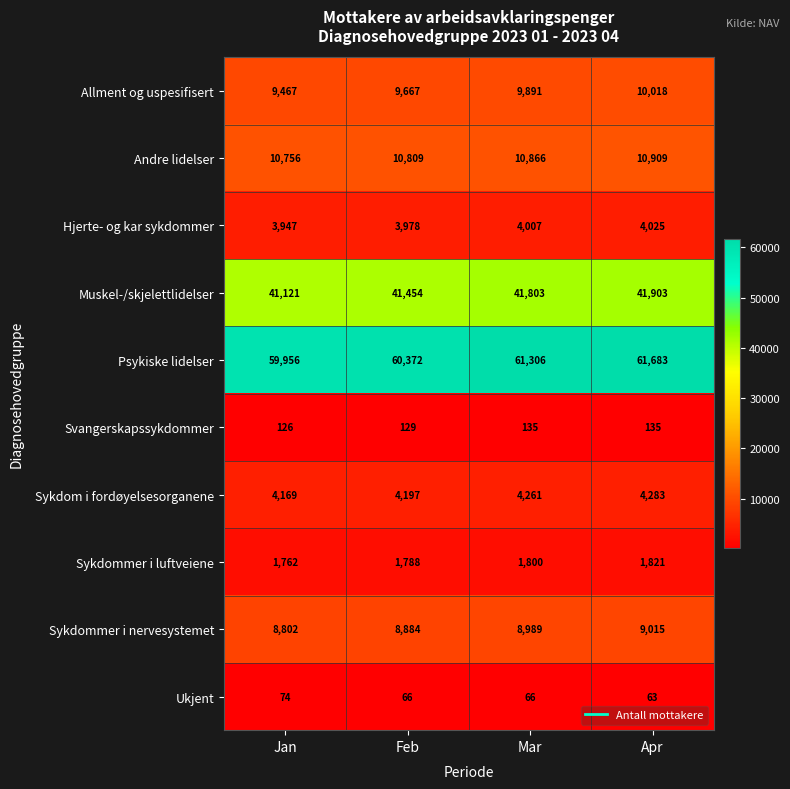

At which category is the sum across all series the highest?

Apr